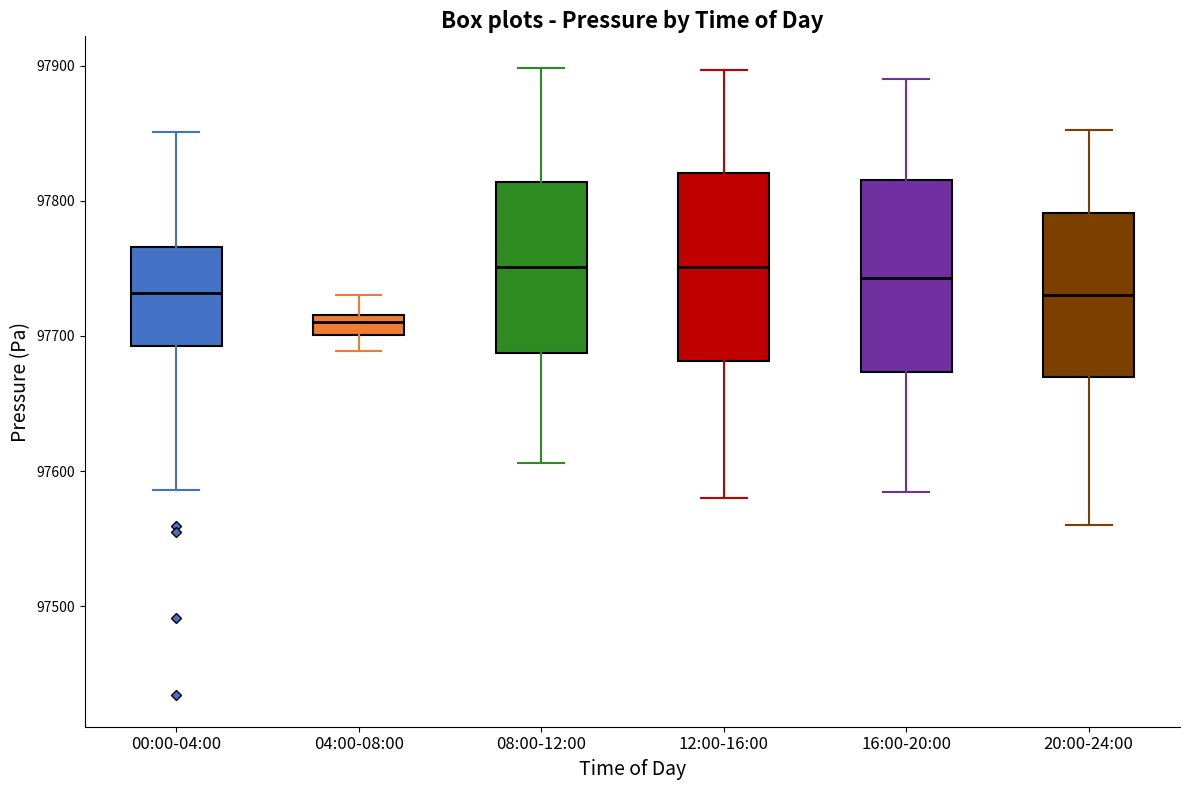

Reading left to right, read every box against the y-axis: the position of its median line, the range the box covers, and the ends of its whiskers. The values are not printed on the chart, so give them approximately, as read against the axis.

00:00-04:00: median 97730, box 97690 to 97770, whiskers 97590 to 97850
04:00-08:00: median 97710, box 97700 to 97720, whiskers 97690 to 97730
08:00-12:00: median 97750, box 97690 to 97810, whiskers 97610 to 97900
12:00-16:00: median 97750, box 97680 to 97820, whiskers 97580 to 97900
16:00-20:00: median 97740, box 97670 to 97820, whiskers 97580 to 97890
20:00-24:00: median 97730, box 97670 to 97790, whiskers 97560 to 97850